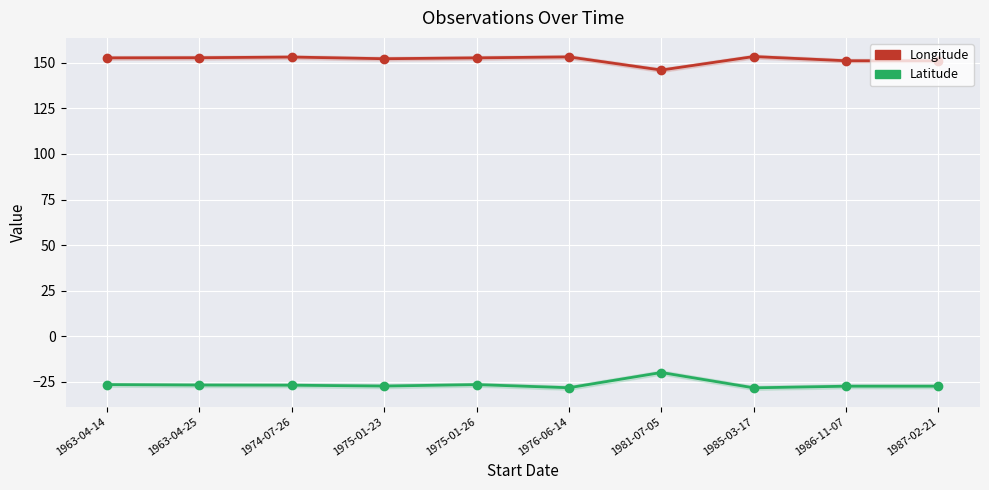

What is the sum of the Longitude values at 1981-07-05 and 1986-11-07?

297.1